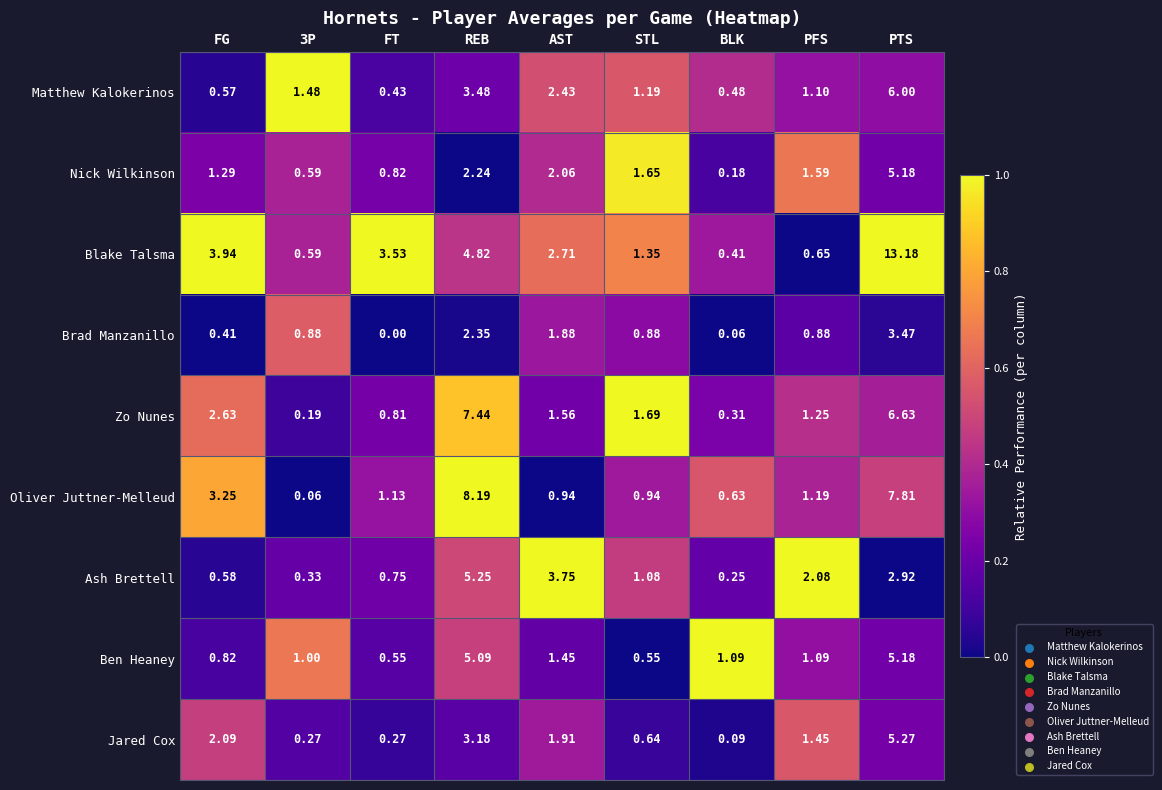

At which label does Oliver Juttner-Melleud first exceed 1?

FG